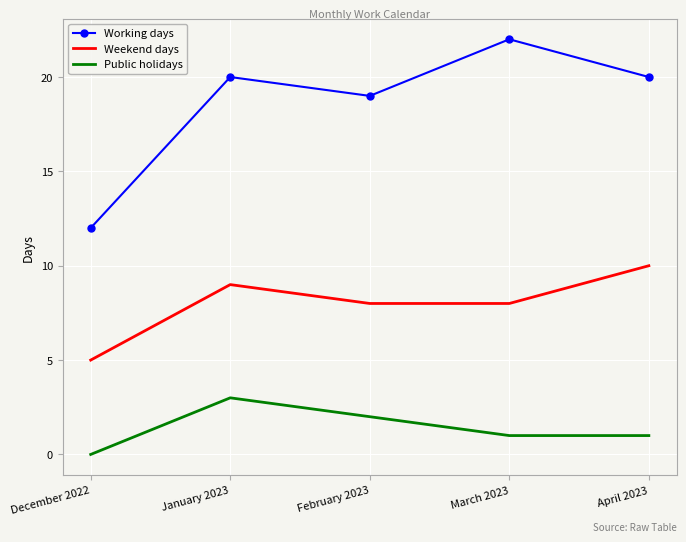

What are all the series names shown in the legend?

Working days, Weekend days, Public holidays